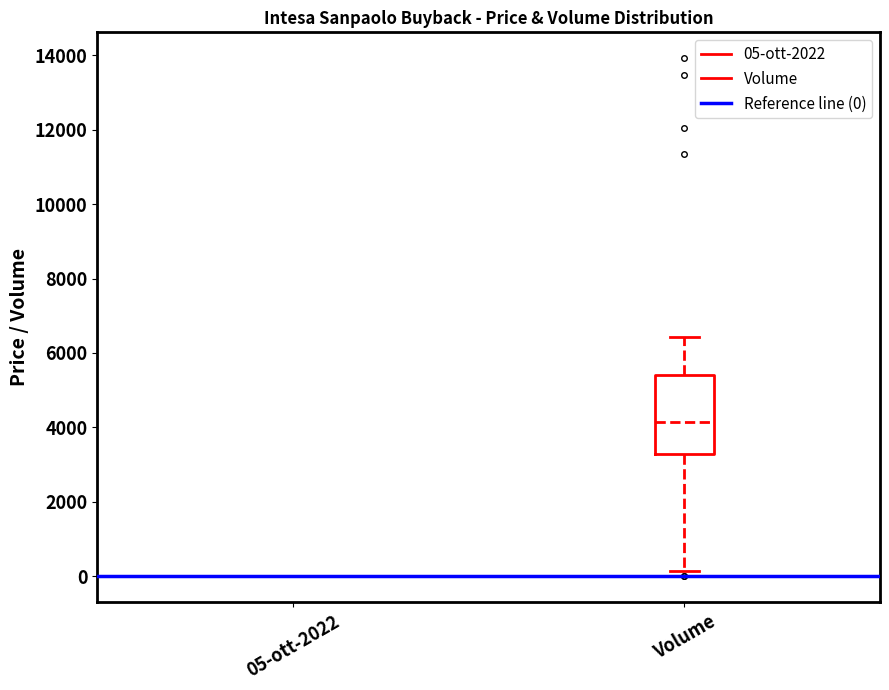

Which box is the tallest, from its lower edge to its upper edge?

Volume